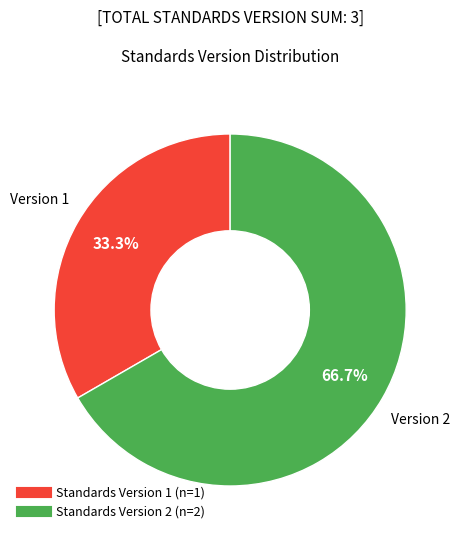

Count the number of slices in the pie.

2